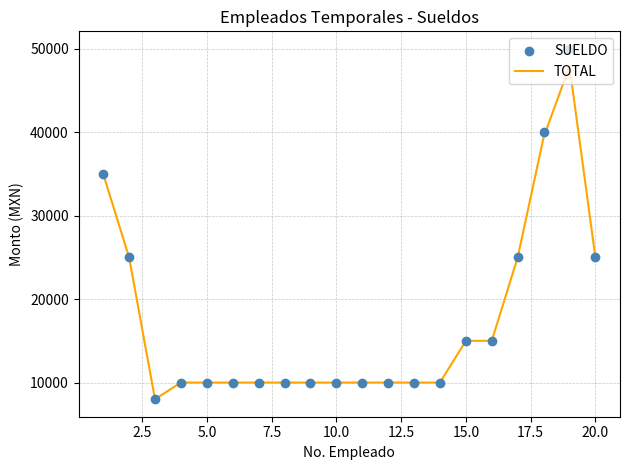

What is the maximum value for TOTAL?

47927.8